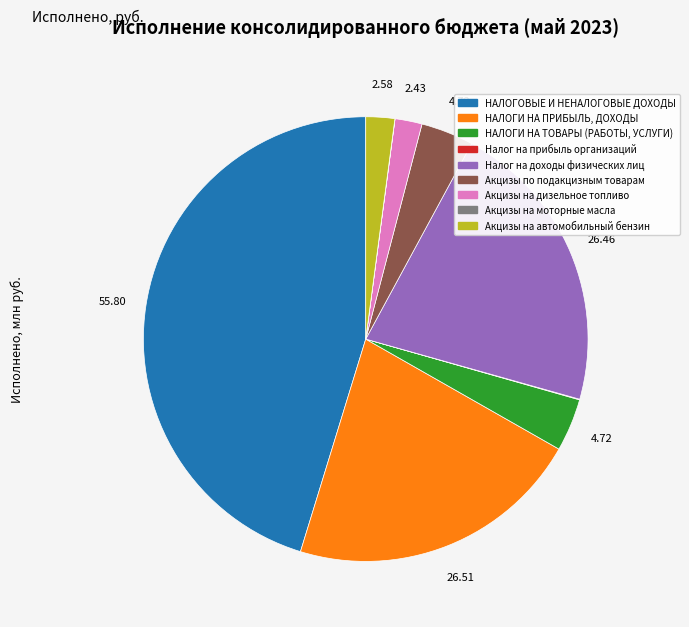

Is there a majority slice in this chart?

No